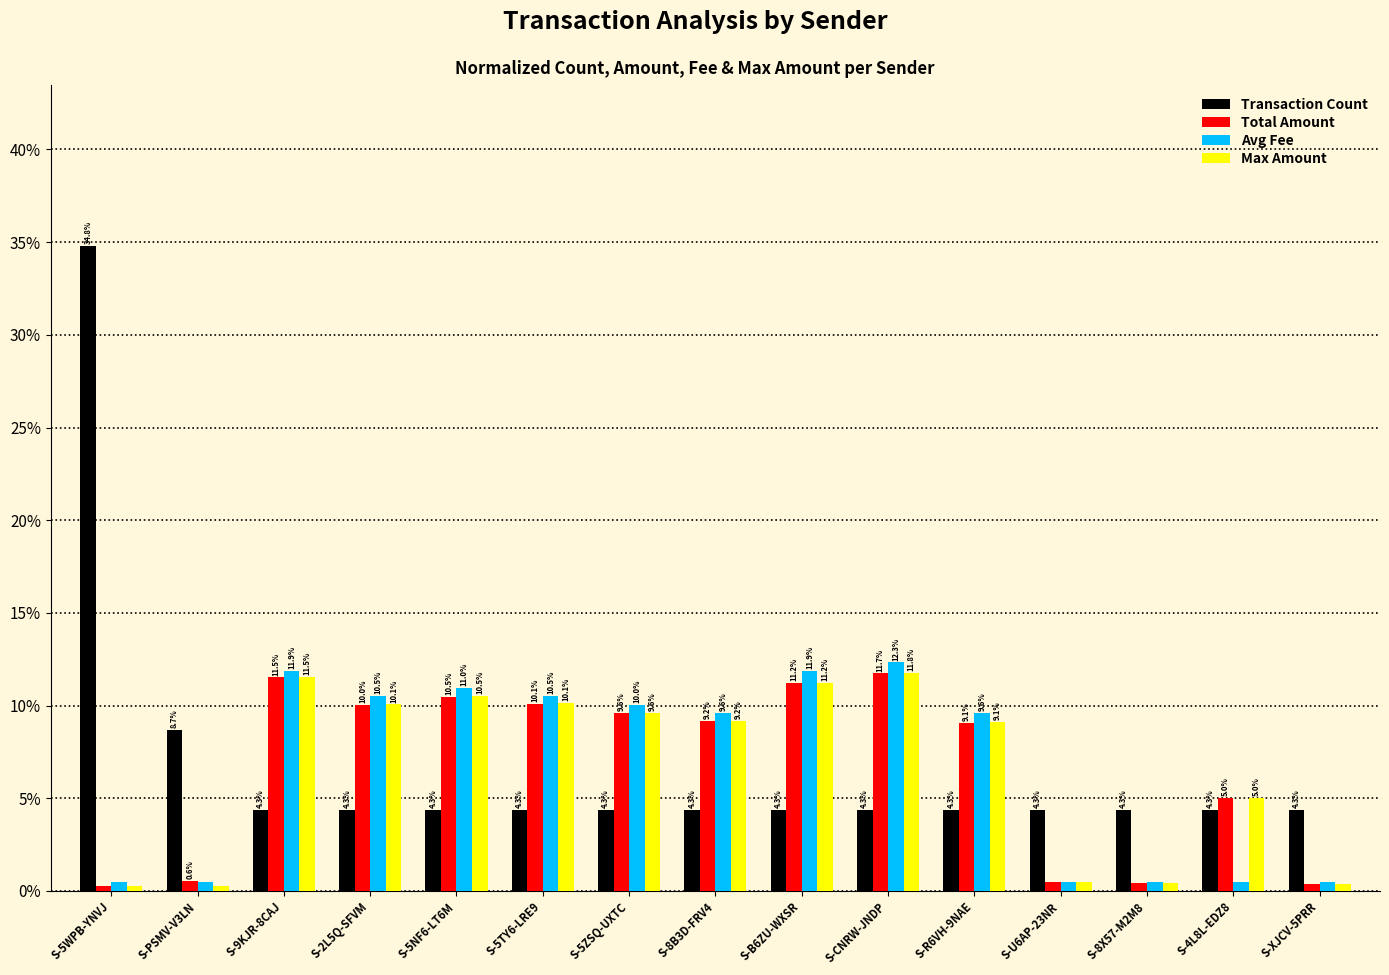

What is the highest value of the Transaction Count series?

34.8